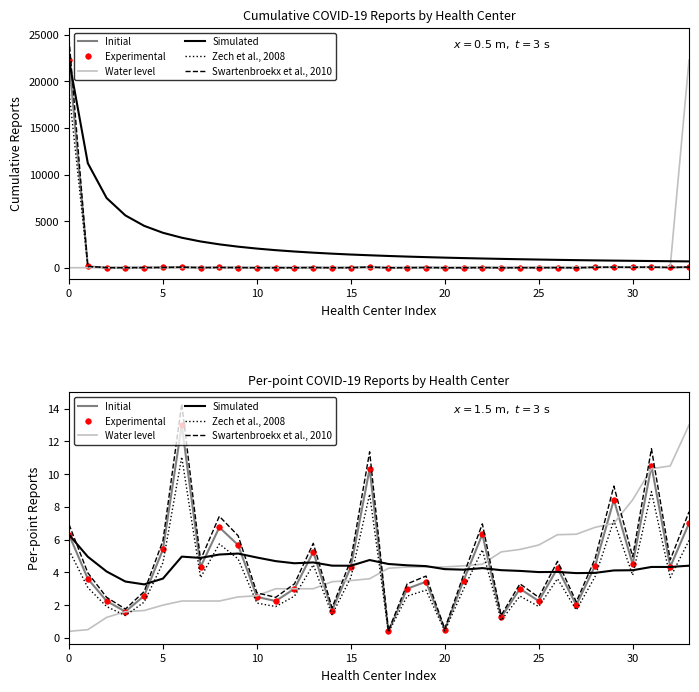

True or false: Initial and Water level intersect in this chart.

True